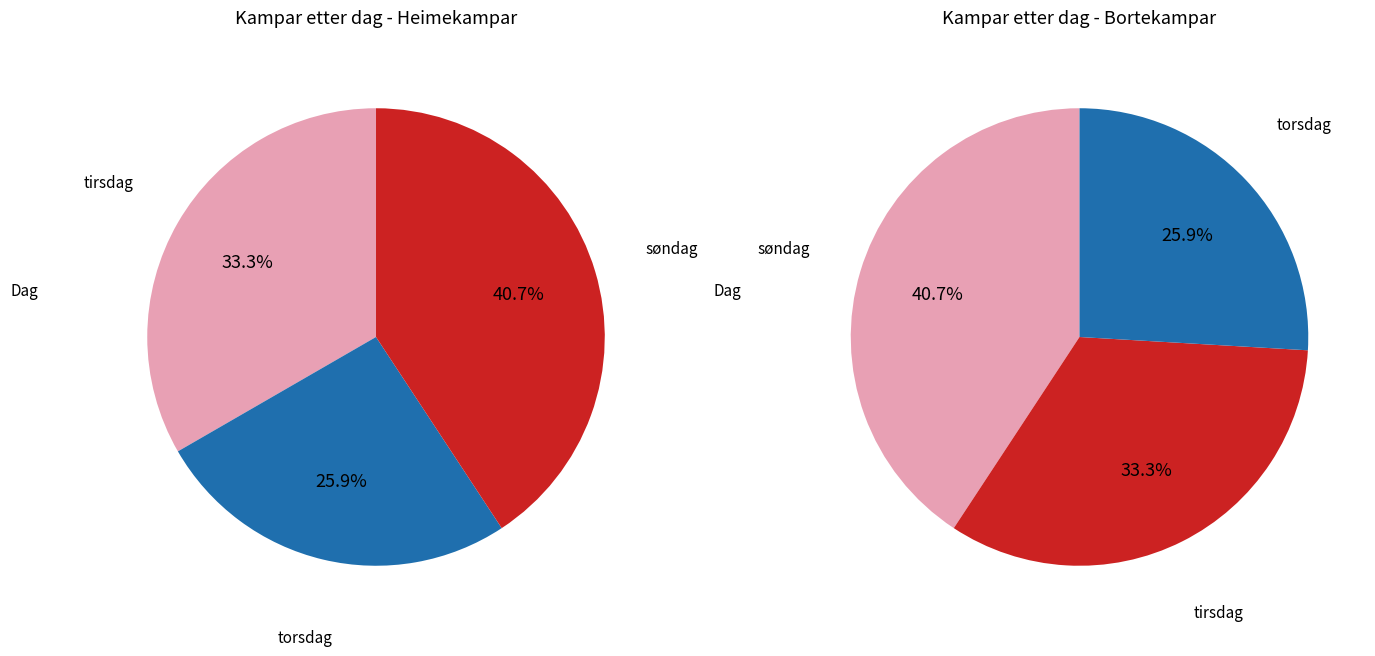

Is there a majority slice in this chart?

No